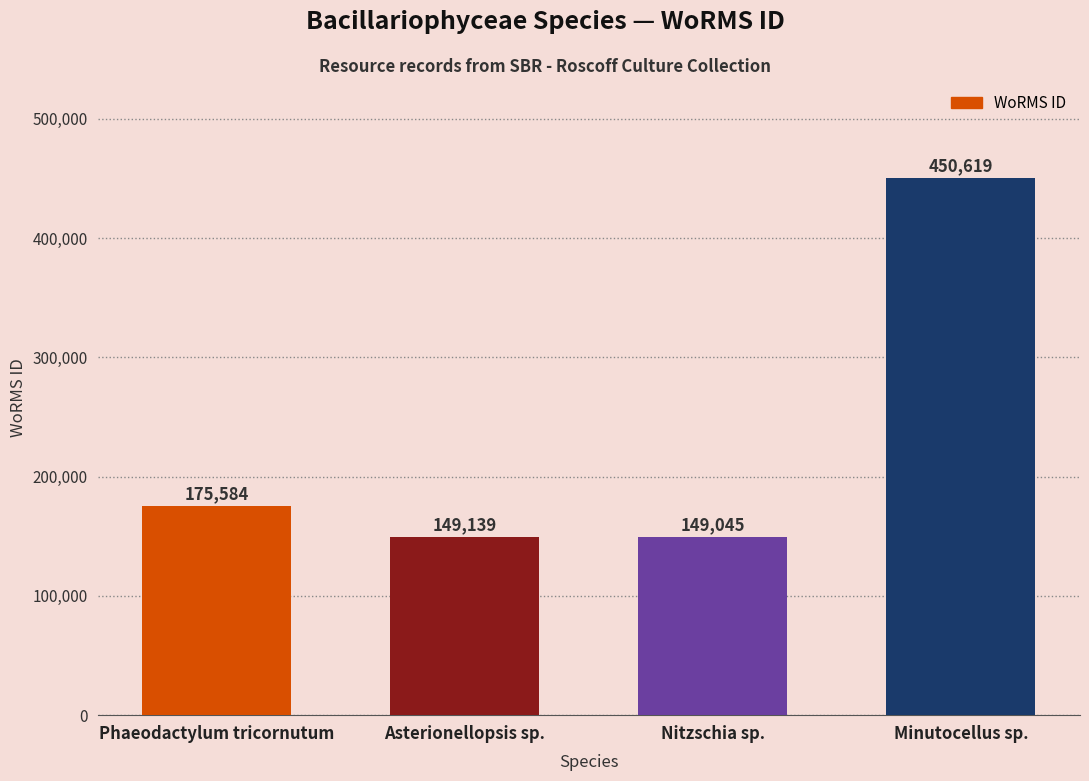

Reading left to right, list all the values displayed in this chart.

Phaeodactylum tricornutum=175584	Asterionellopsis sp.=149139	Nitzschia sp.=149045	Minutocellus sp.=450619